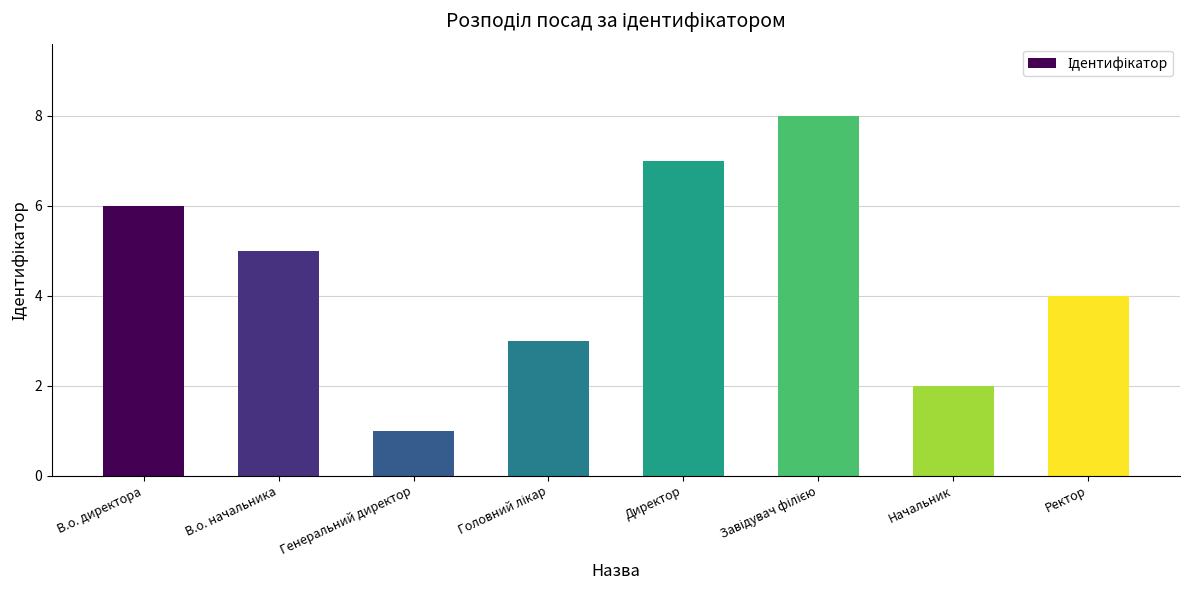

What is the approximate value at В.о. директора?

6